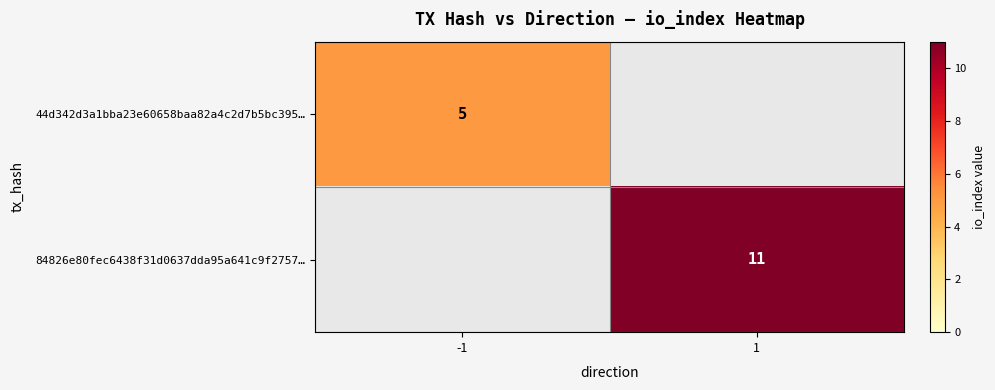

Is it true that 84826e80fec6438f31d0637dda95a641c9f2757… equals 7 at 1?

False